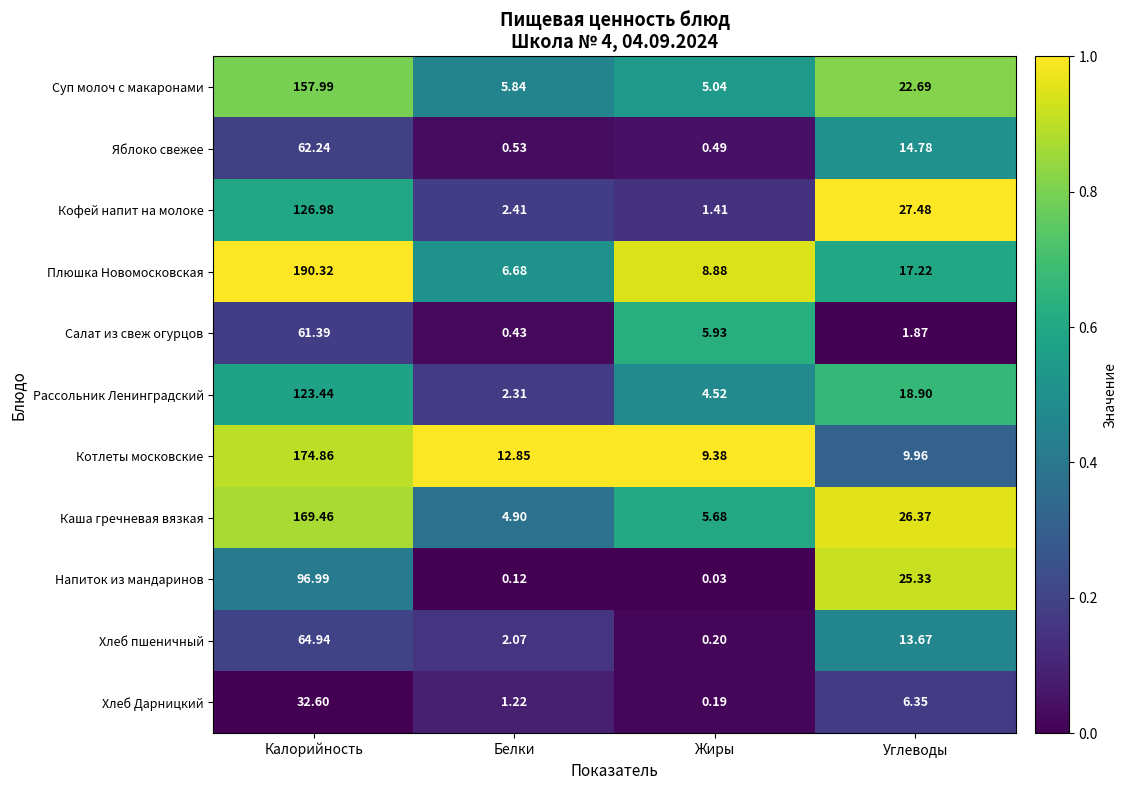

Which category has the lowest value in the Суп молоч с макаронами series?

Жиры